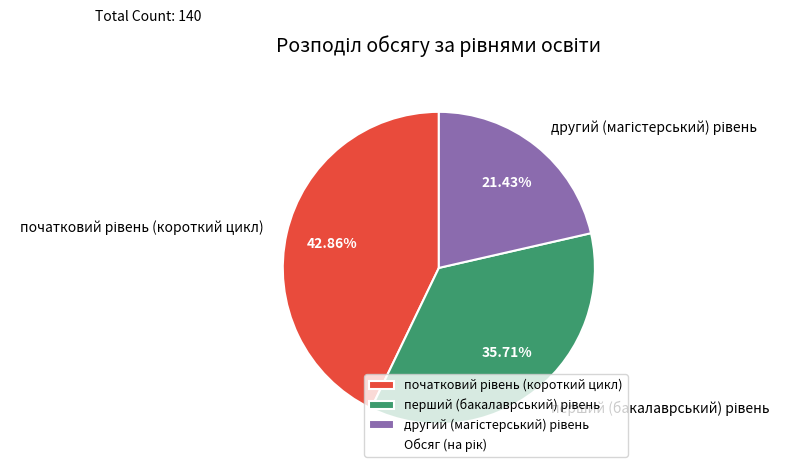

How many segments does this pie chart have?

3